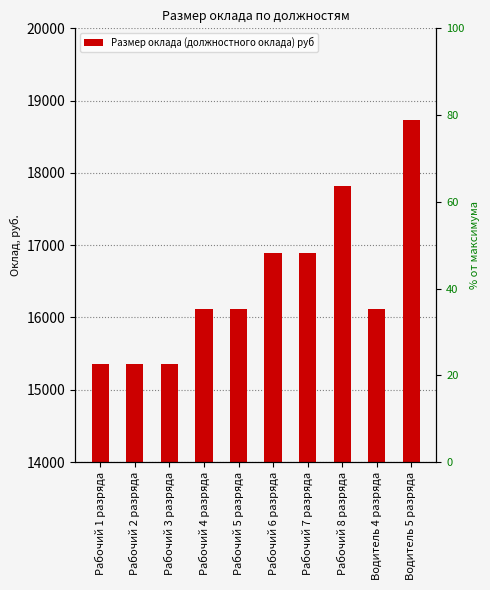

What is the label of the 2nd bar from the right?

Водитель 4 разряда